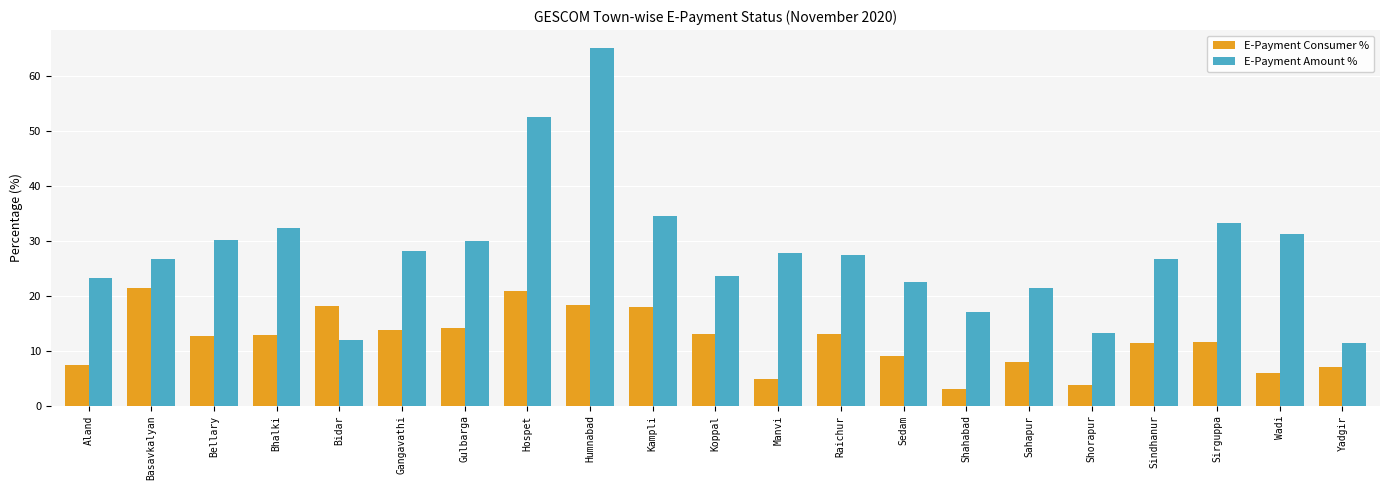

Which series has the largest total across all categories?

E-Payment Amount %